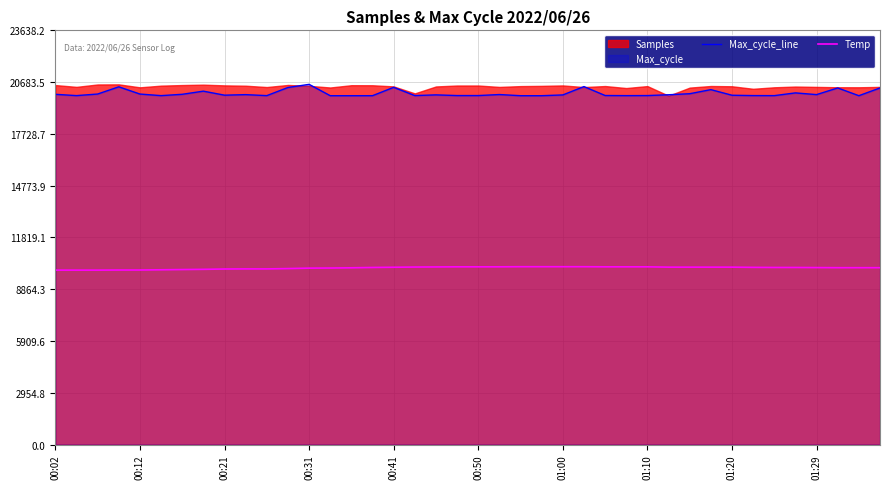

How many data points in Temp are above 10104?

21